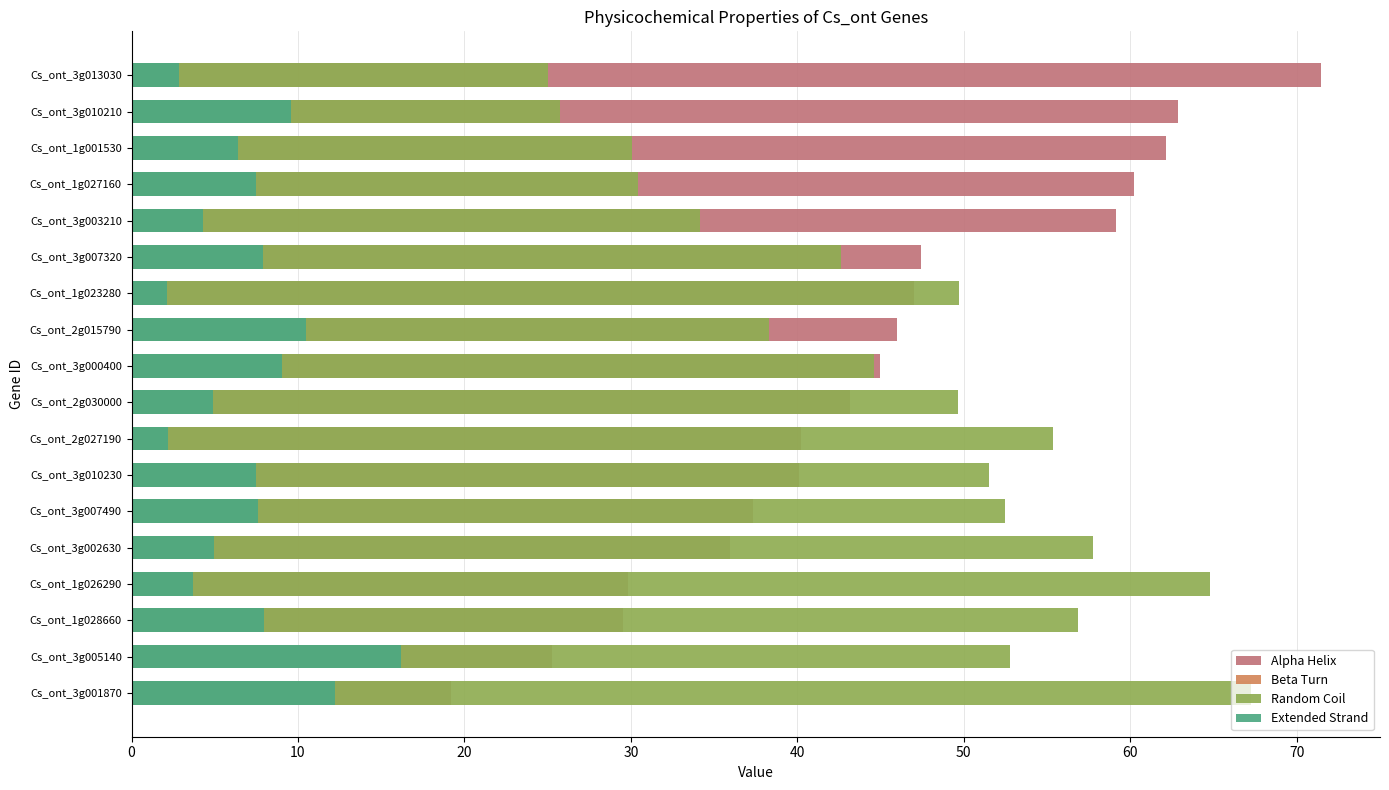

At 15, list the series in order from smallest to largest.

Beta Turn, Extended Strand, Random Coil, Alpha Helix